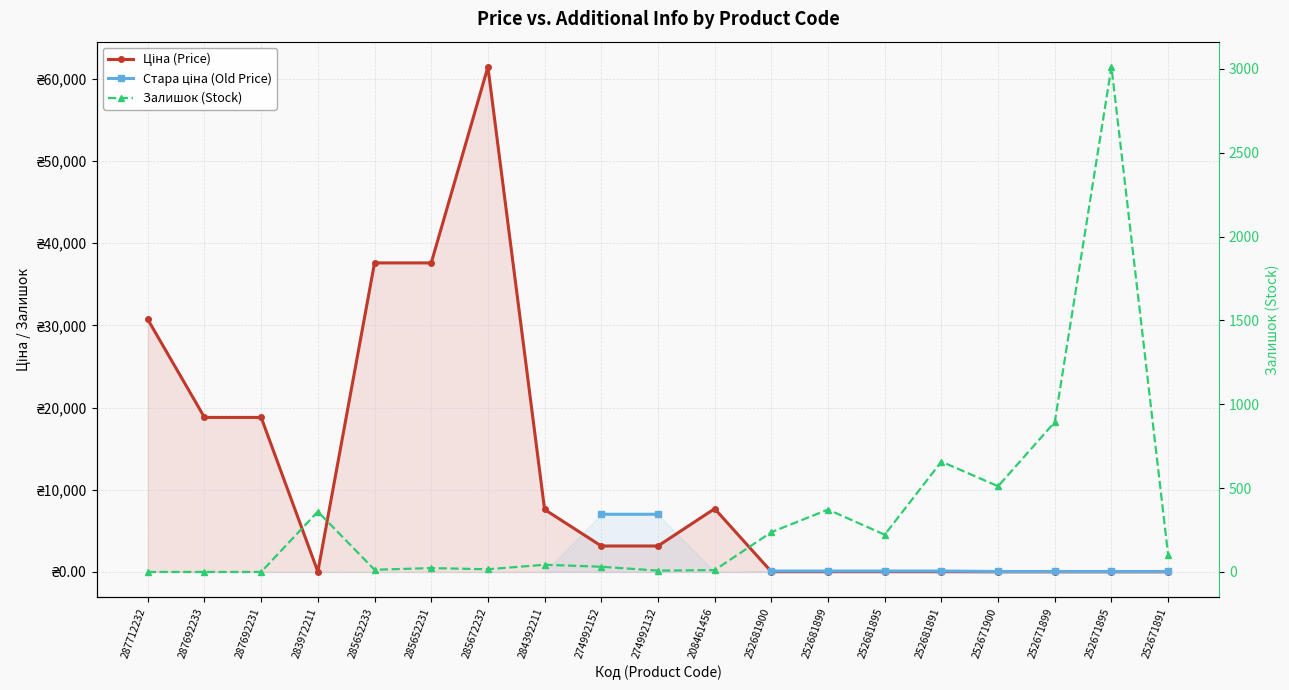

What value does the Стара ціна (Old Price) series have at 252681891?

114.1